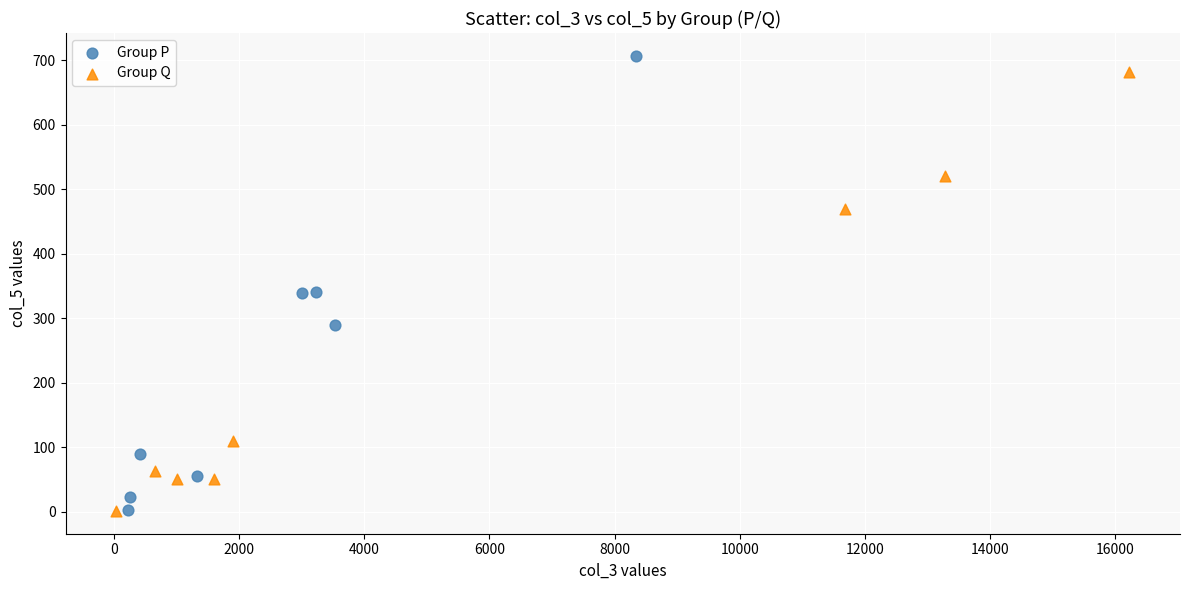

Which series has the largest Y range (max minus min)?

Group P